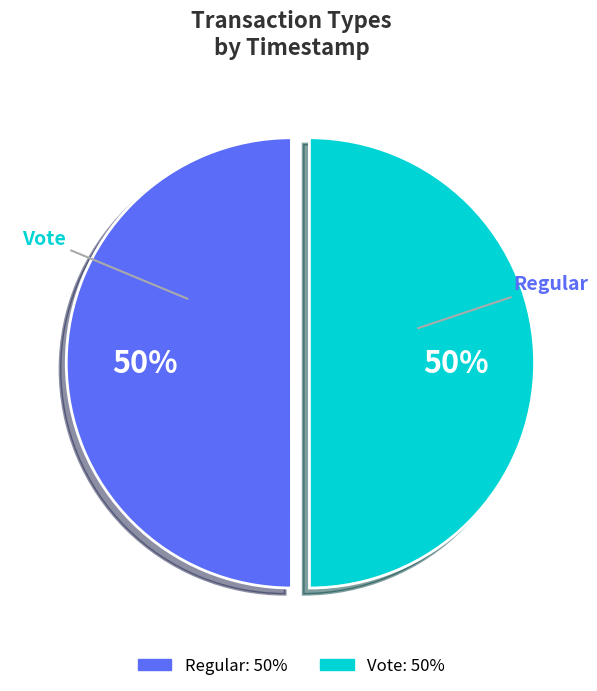

Between Regular and Vote, which is larger?

Regular